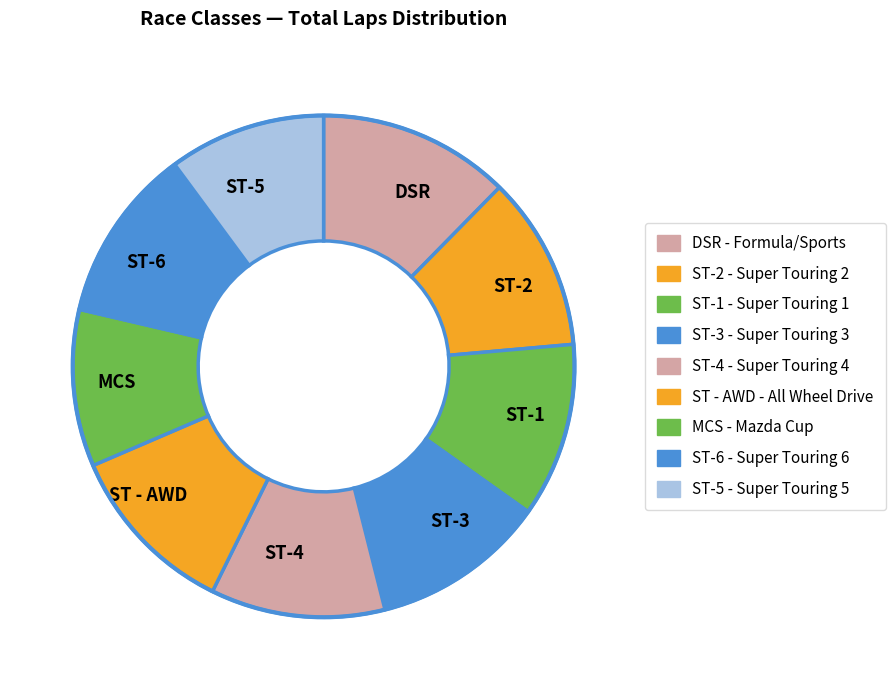

How many segments does this pie chart have?

9